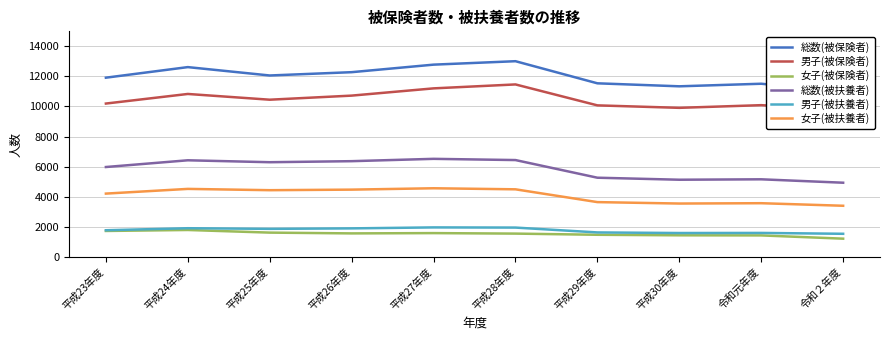

What is the difference between the maximum and minimum values in the 総数(被保険者) series?

2024